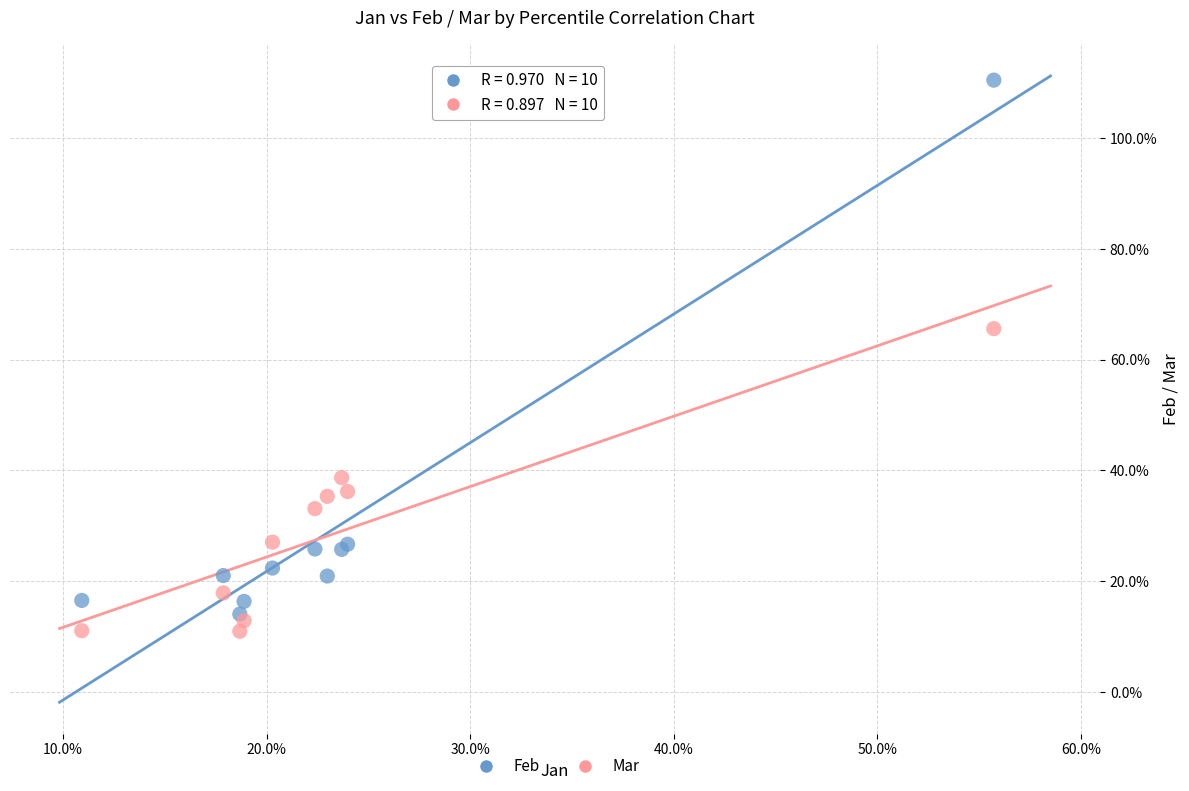

Which series reaches the minimum Y coordinate?

Mar